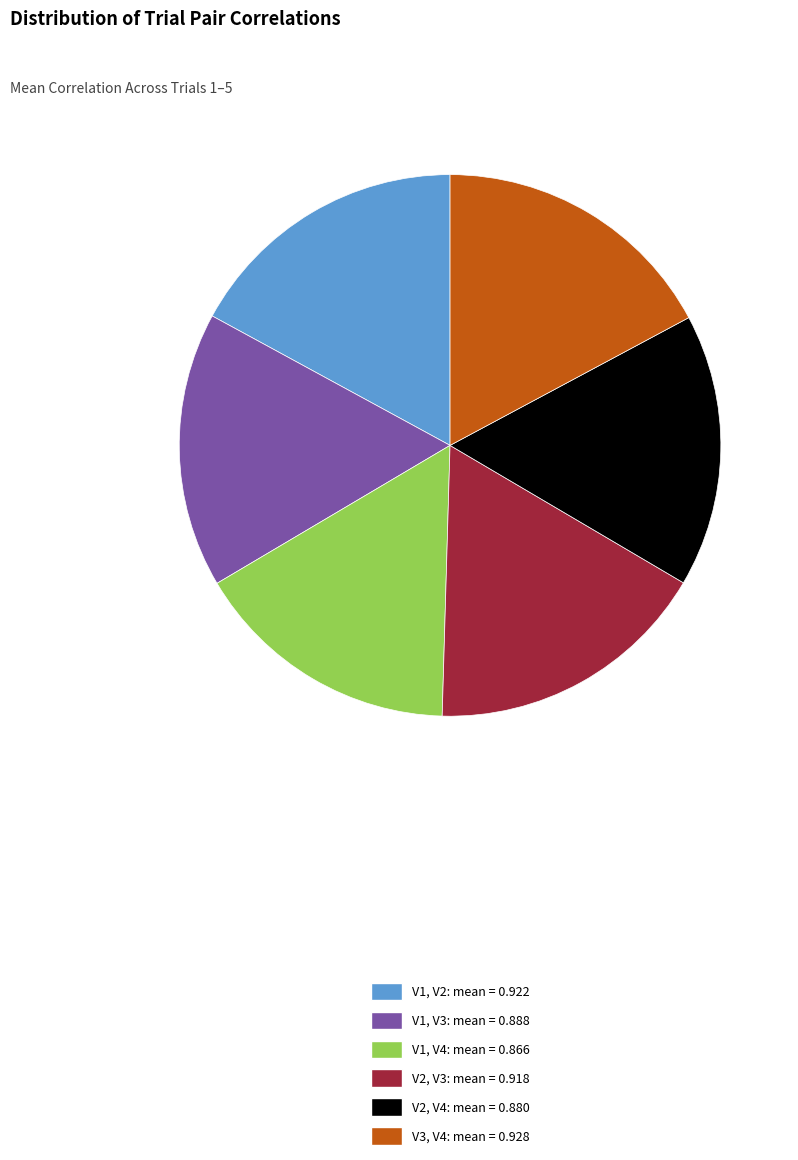

How many segments does this pie chart have?

6